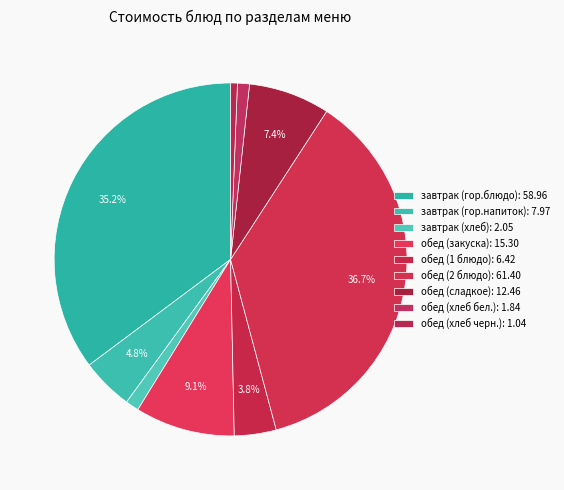

Which category has the biggest portion of the pie?

обед (2 блюдо)